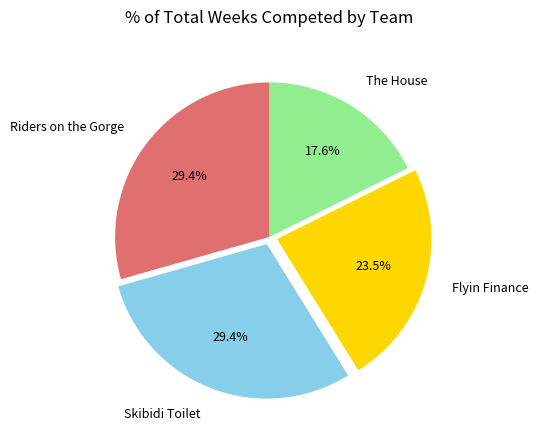

To the nearest percent, what is the difference between the largest and smallest slice percentages?

12%